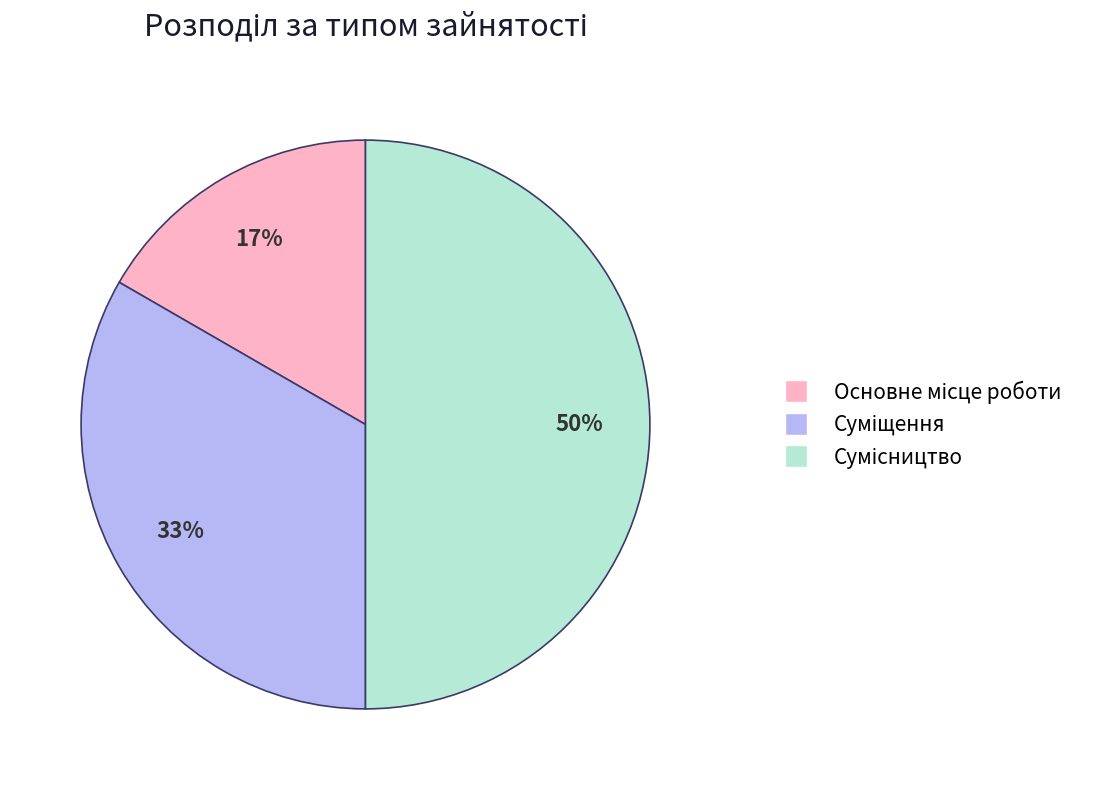

To the nearest percent, what is the difference between the largest and smallest slice percentages?

33%